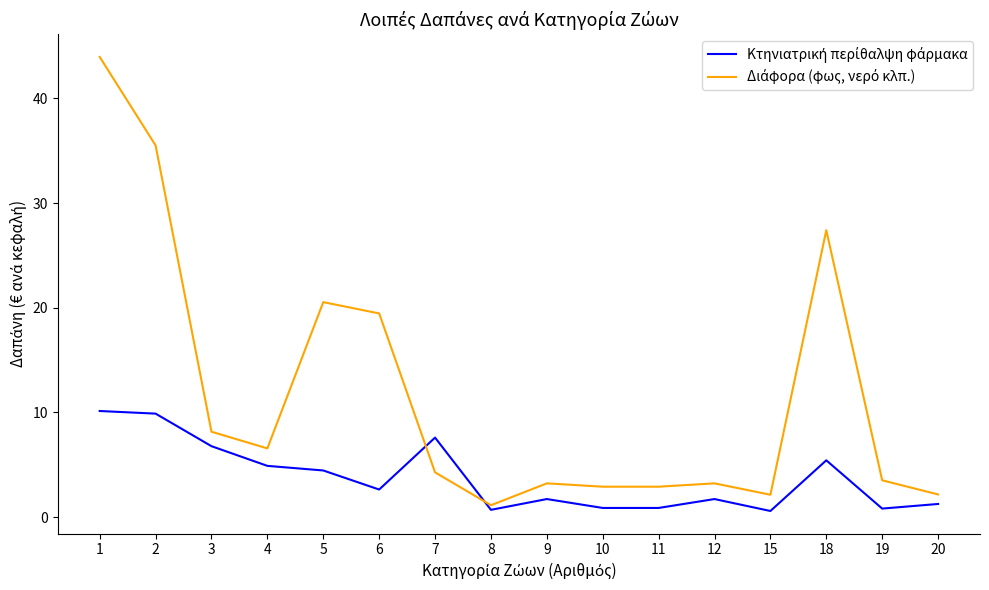

What is the difference between the highest and lowest values at 4?

1.7